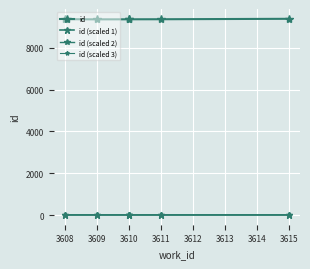

Between 3609 and 3610, which series saw the biggest shift?

id